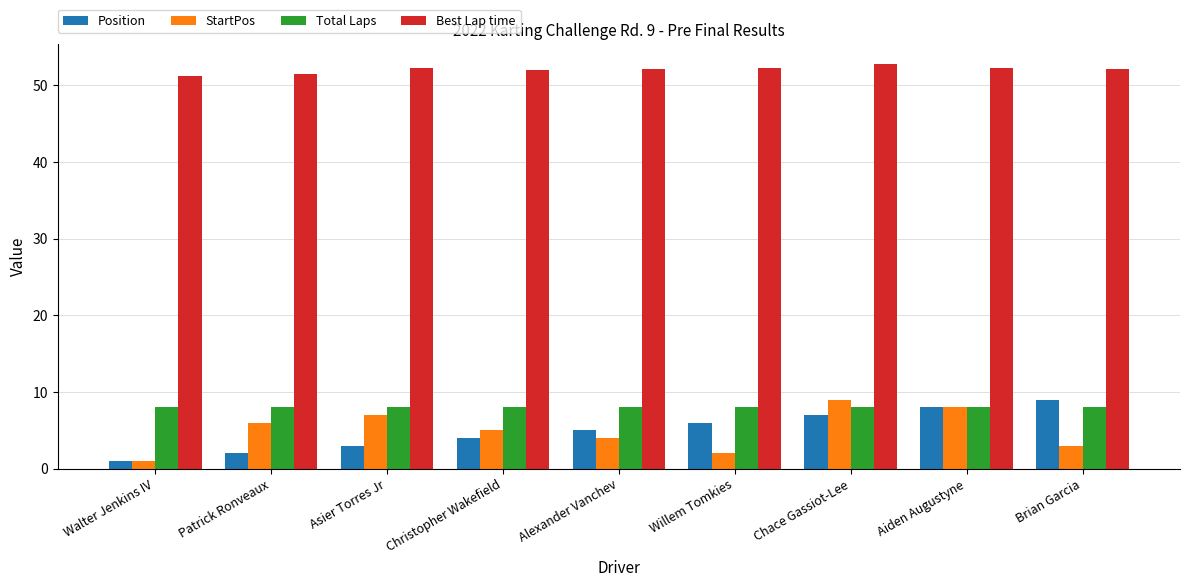

What is the spread (max minus min) of values at Alexander Vanchev?

48.1